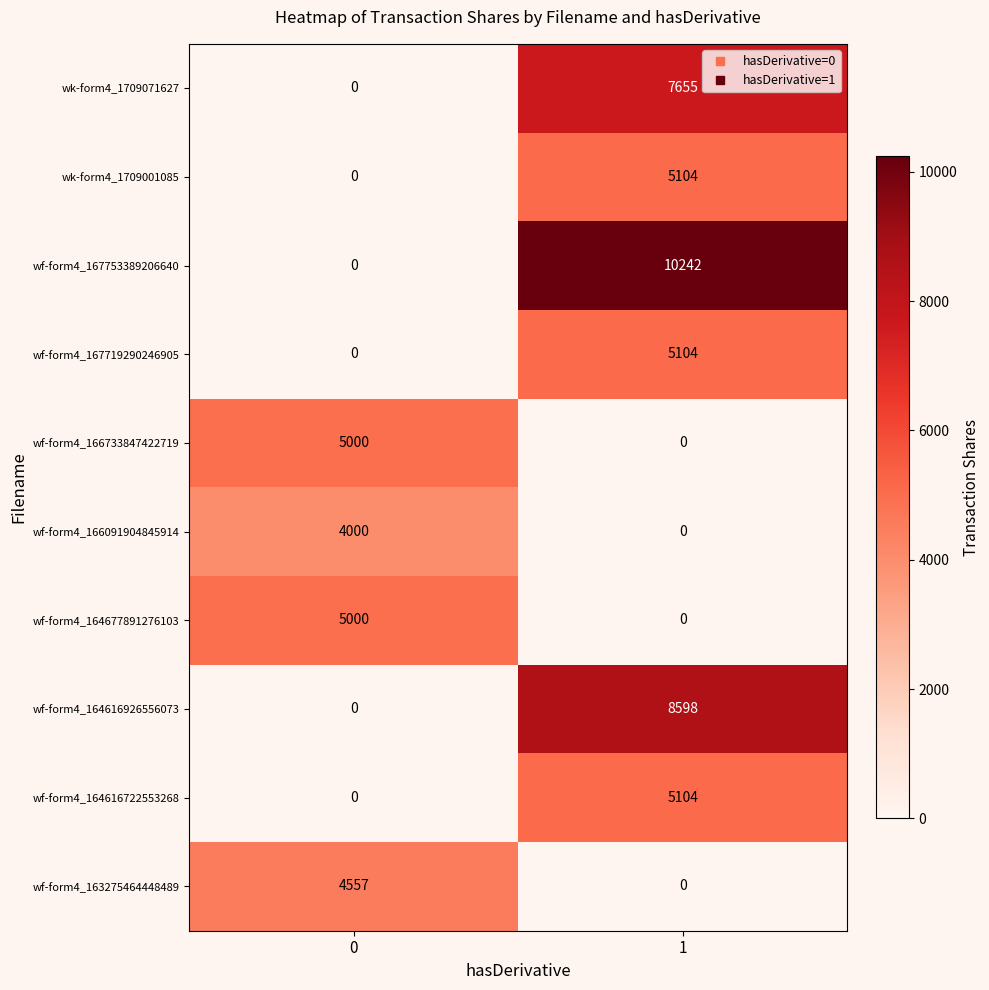

How many series are shown in this chart?

10